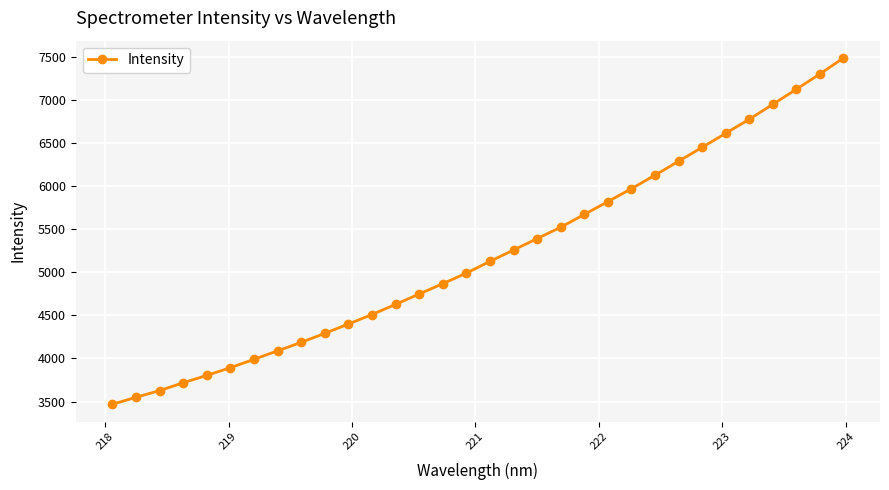

What is the smallest value displayed?

3467.7